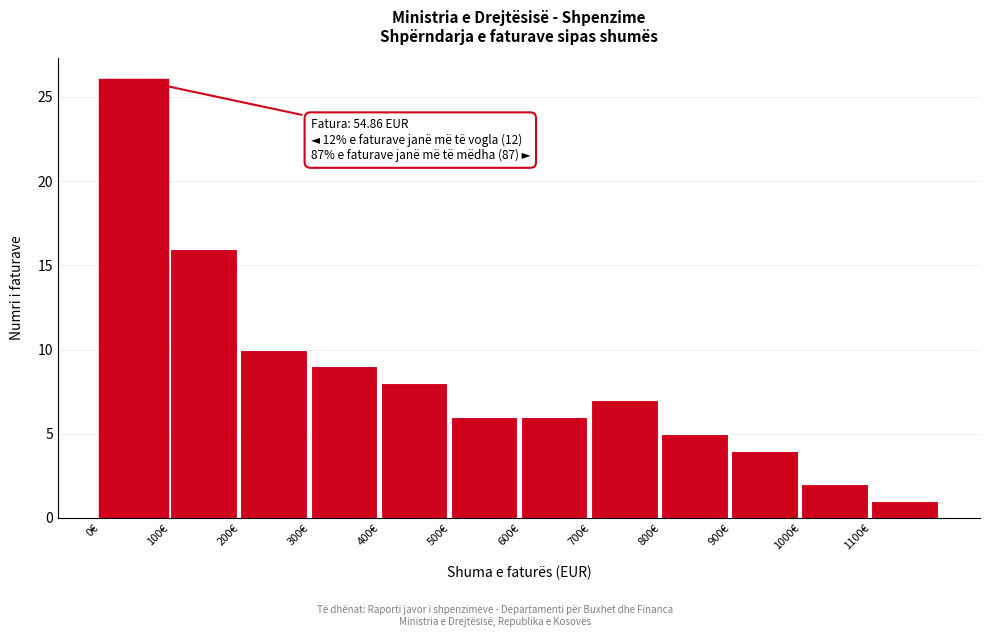

Over which range of the x-axis is the bar tallest?

0 to 100